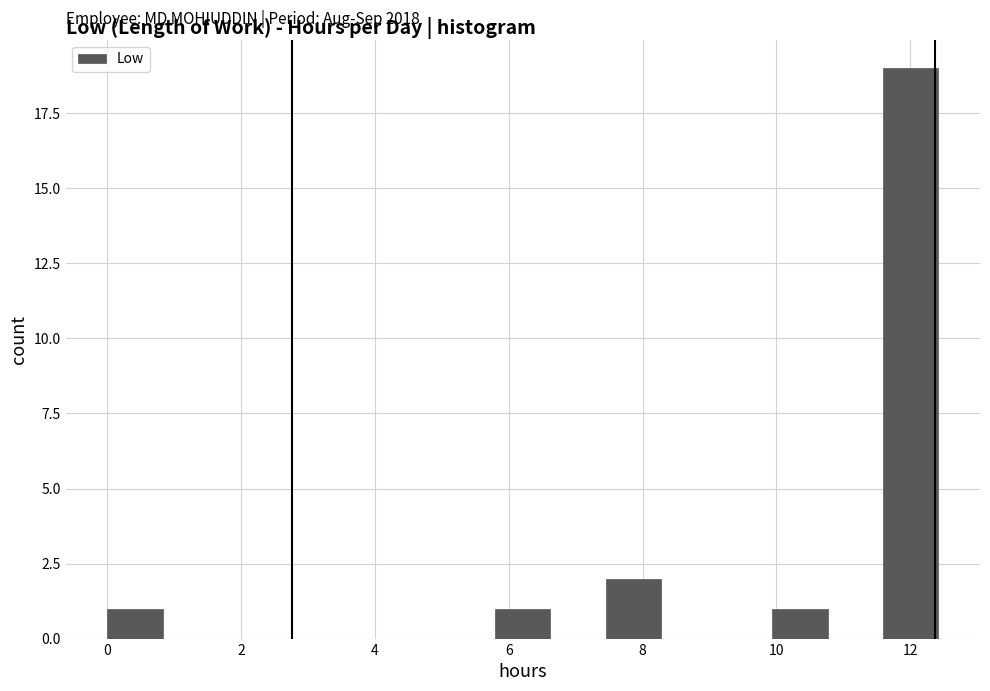

Which range on the x-axis has the tallest bar?

11.6 to 12.4